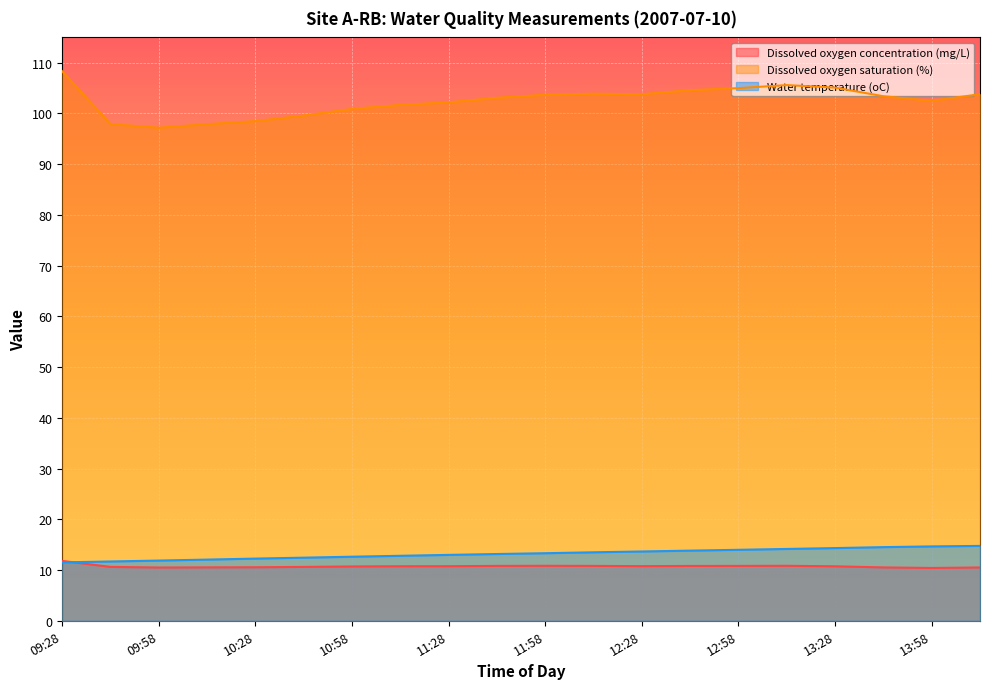

How many lines are shown in the chart?

3